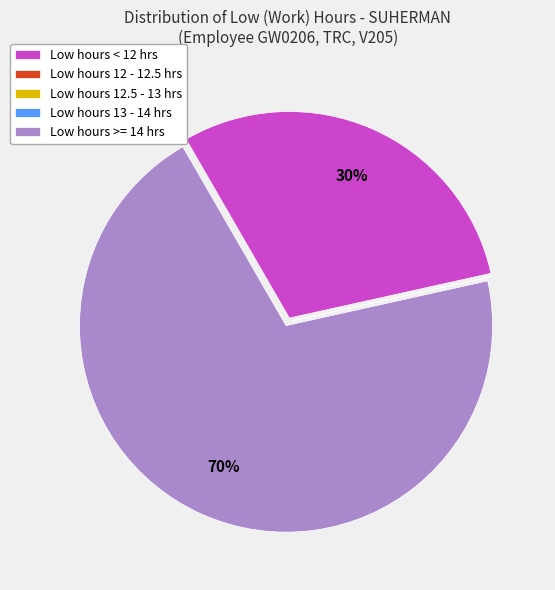

Between Low hours >= 14 hrs and Low hours < 12 hrs, which is larger?

Low hours >= 14 hrs